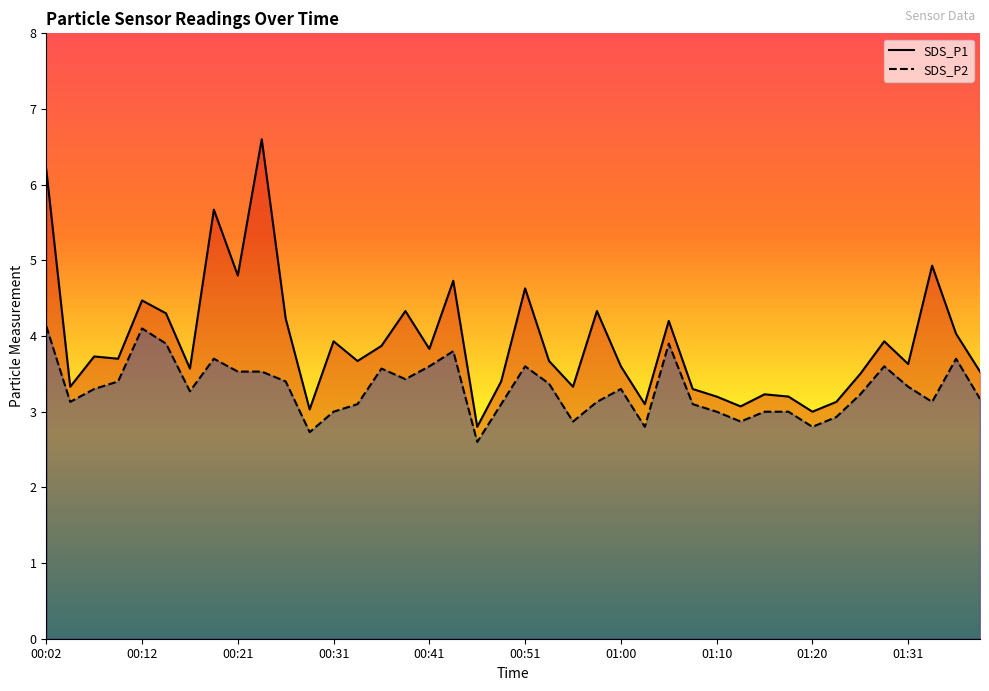

Reading left to right, transcribe all the data shown in this chart.

SDS_P1: 6.2	3.3	3.7	3.7	4.5	4.3	3.6	5.7	4.8	6.6	4.2	3.0	3.9	3.7	3.9	4.3	3.8	4.7	2.8	3.4	4.6	3.7	3.3	4.3	3.6	3.1	4.2	3.3	3.2	3.1	3.2	3.2	3.0	3.1	3.5	3.9	3.6	4.9	4.0	3.5
SDS_P2: 4.1	3.1	3.3	3.4	4.1	3.9	3.3	3.7	3.5	3.5	3.4	2.7	3.0	3.1	3.6	3.4	3.6	3.8	2.6	3.1	3.6	3.4	2.9	3.1	3.3	2.8	3.9	3.1	3.0	2.9	3.0	3.0	2.8	2.9	3.2	3.6	3.3	3.1	3.7	3.2